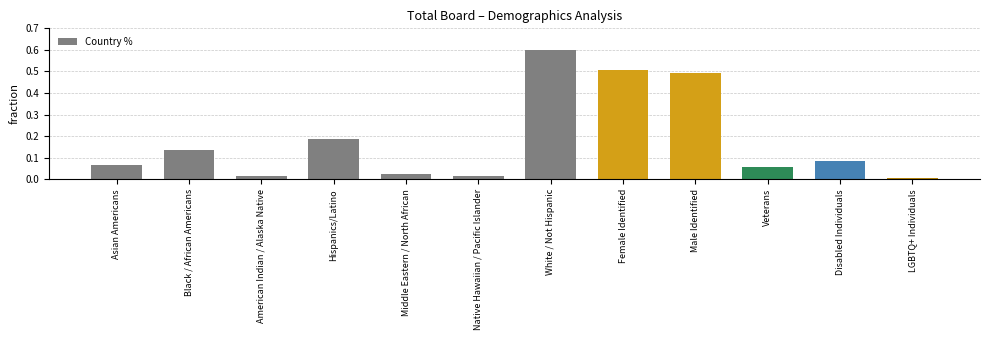

Which label corresponds to the smallest value in the chart?

LGBTQ+ Individuals